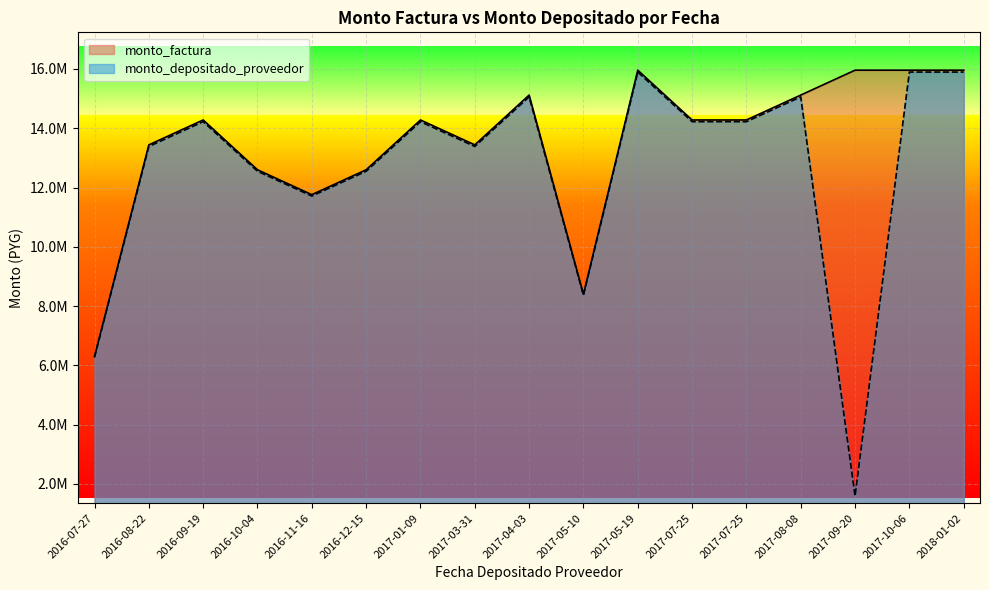

How many lines are shown in the chart?

2